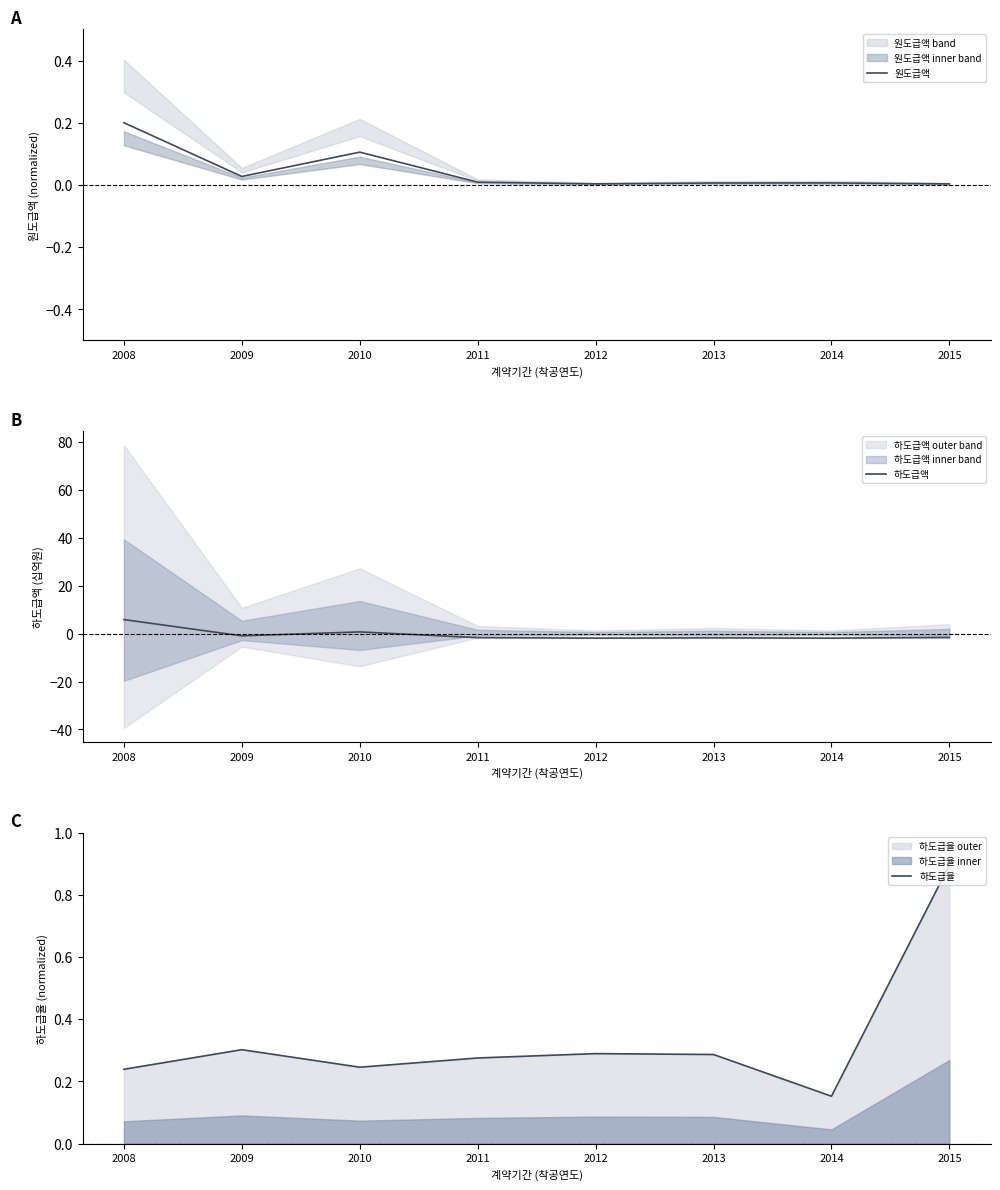

The 원도급액 series shows 0.0 at 2013. True or false?

True